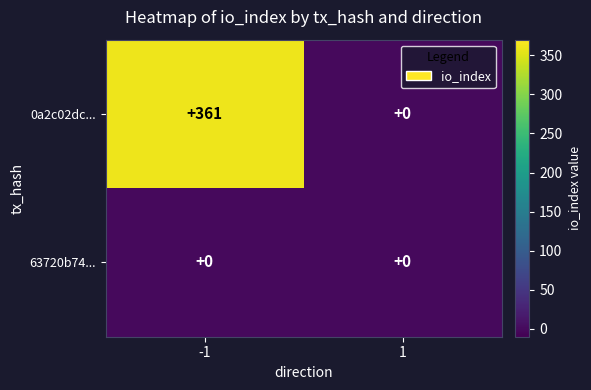

Reading right to left, list all the values displayed in this chart.

0a2c02dc...: 0	361
63720b74...: 0	0